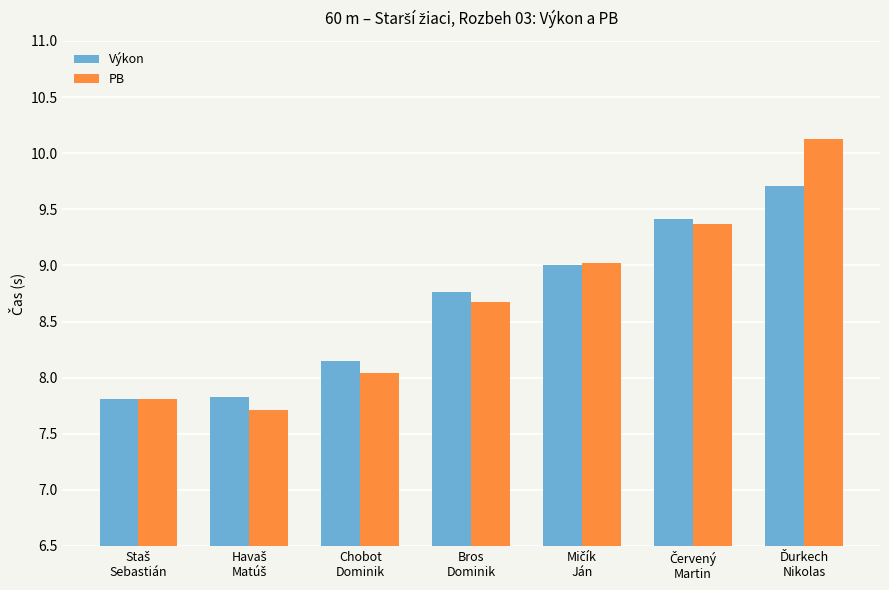

What is the difference between the maximum and minimum values in the Výkon series?

1.9